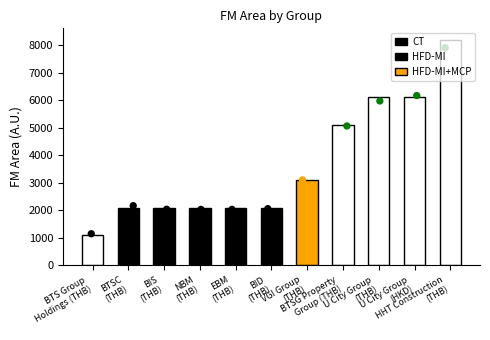

What is the change in value from BTS Group
Holdings (THB) to U City Group
(THB)?

+5000